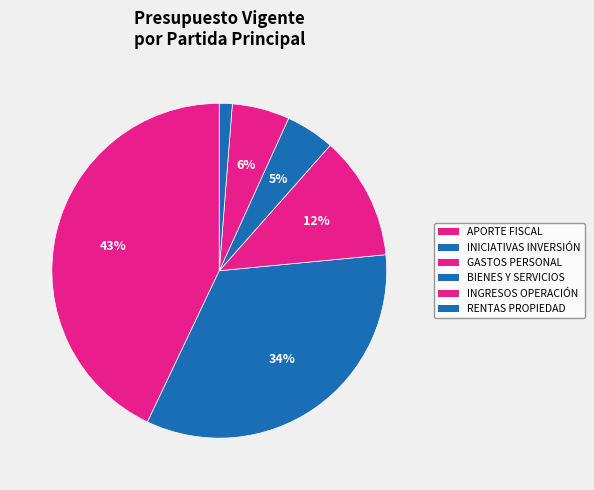

How many slices are in this pie chart?

6